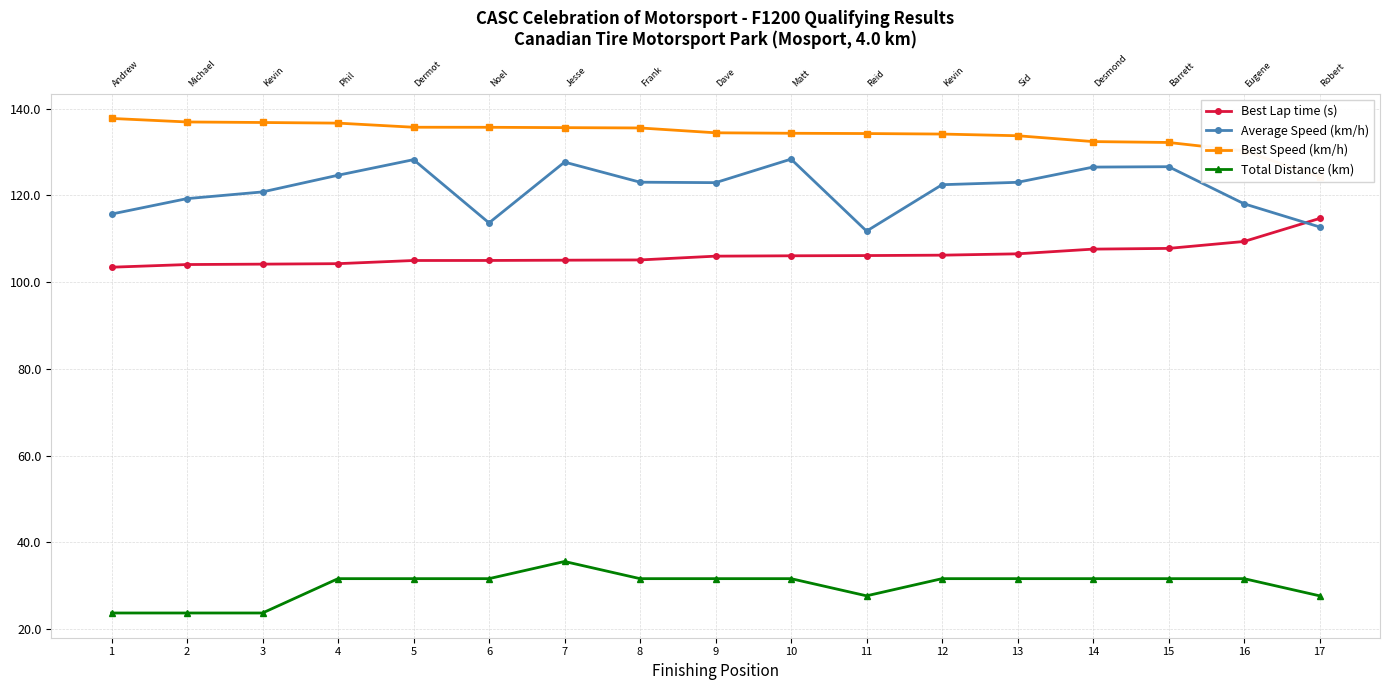

Reading right to left, list all the values displayed in this chart.

Best Lap time (s): 17=114.7	16=109.4	15=107.8	14=107.6	13=106.5	12=106.2	11=106.1	10=106.1	9=106.0	8=105.1	7=105.1	6=105.0	5=105.0	4=104.3	3=104.1	2=104.0	1=103.4
Average Speed (km/h): 17=112.7	16=118.0	15=126.6	14=126.5	13=123.0	12=122.4	11=111.8	10=128.3	9=122.9	8=123.0	7=127.7	6=113.6	5=128.2	4=124.6	3=120.8	2=119.2	1=115.7
Best Speed (km/h): 17=124.2	16=130.3	15=132.2	14=132.4	13=133.7	12=134.1	11=134.2	10=134.3	9=134.4	8=135.5	7=135.6	6=135.7	5=135.7	4=136.6	3=136.8	2=136.9	1=137.7
Total Distance (km): 17=27.7	16=31.7	15=31.7	14=31.7	13=31.7	12=31.7	11=27.7	10=31.7	9=31.7	8=31.7	7=35.6	6=31.7	5=31.7	4=31.7	3=23.7	2=23.7	1=23.7